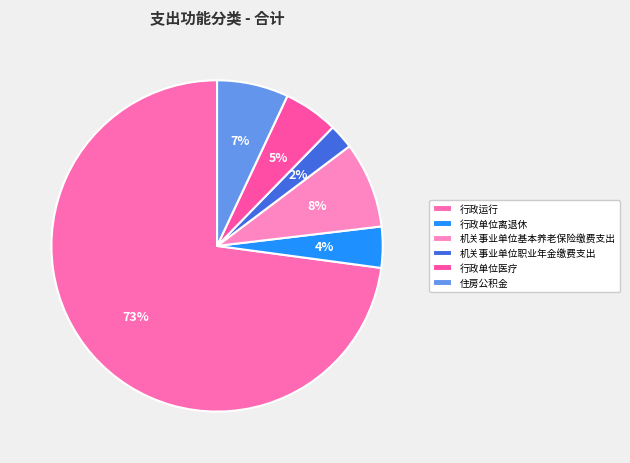

What is the change in value from 机关事业单位基本养老保险缴费支出 to 行政单位医疗?

-159231.8